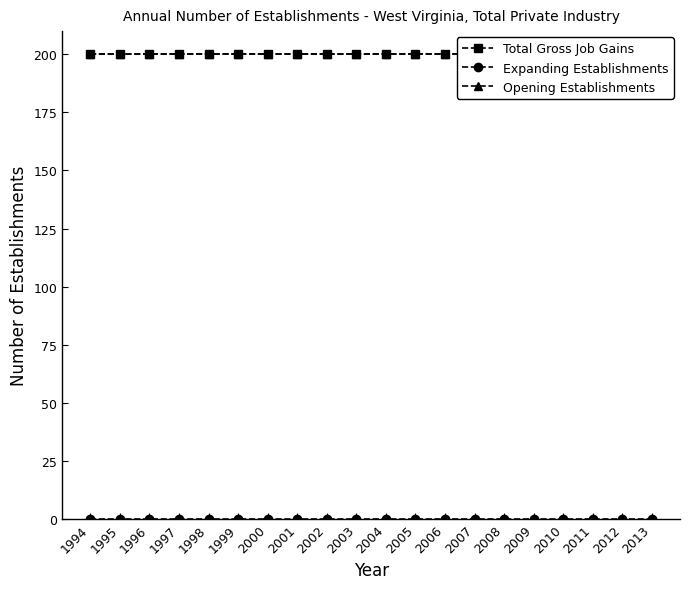

At which label is Opening Establishments closest to 200?

1994